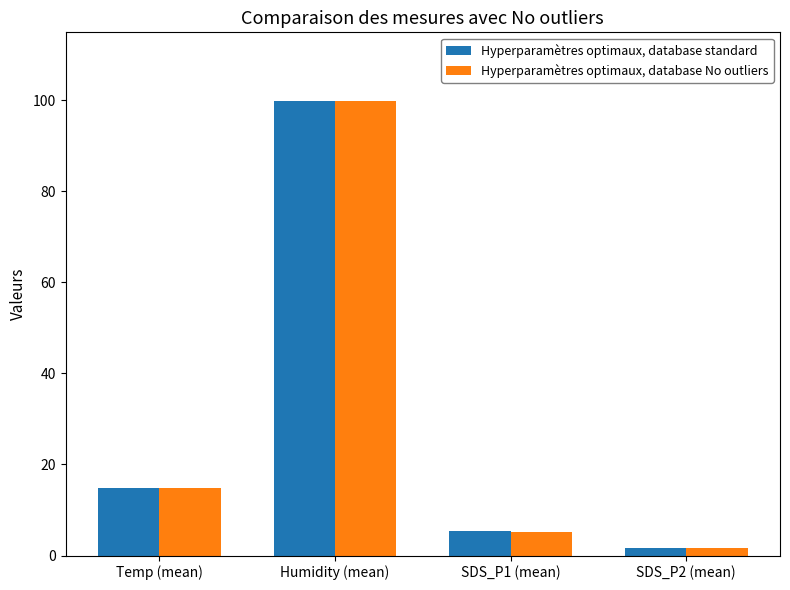

What is the difference between the maximum and second lowest values in the Hyperparamètres optimaux, database standard series?

94.4